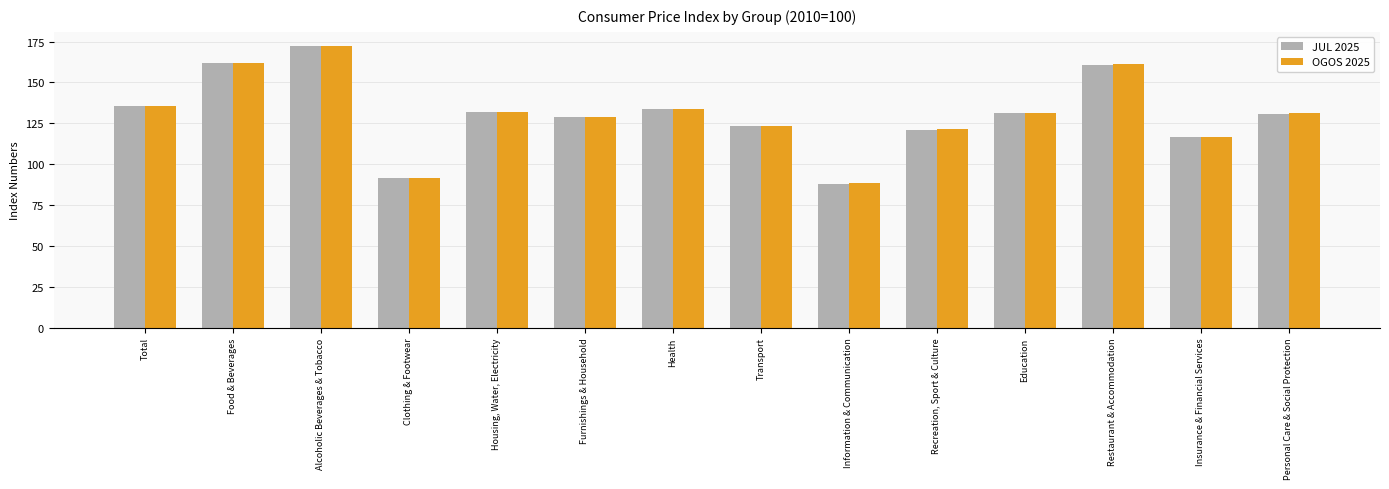

At which category is the sum across all series the highest?

Alcoholic Beverages & Tobacco